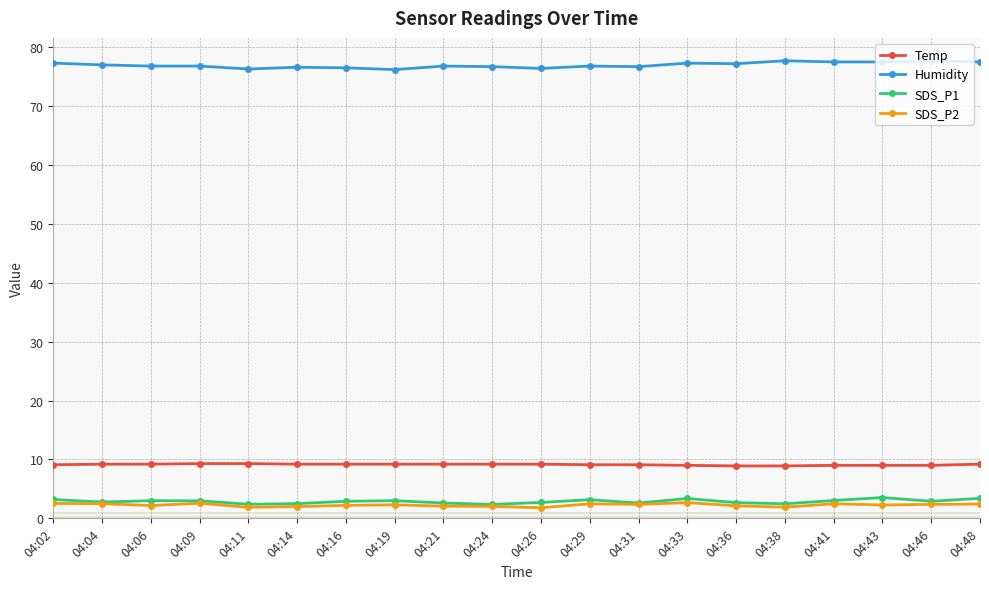

True or false: Temp and Humidity cross at least once.

False